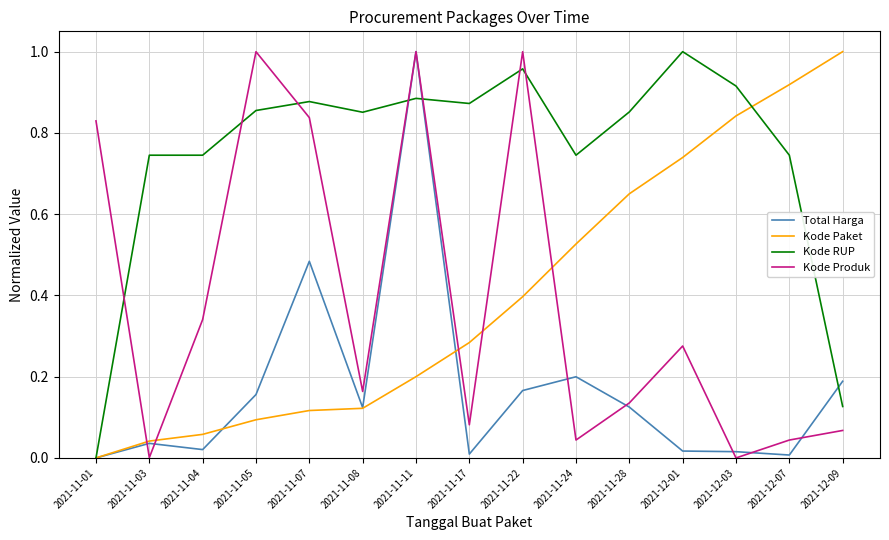

Which category has the highest value in the Kode RUP series?

2021-12-01